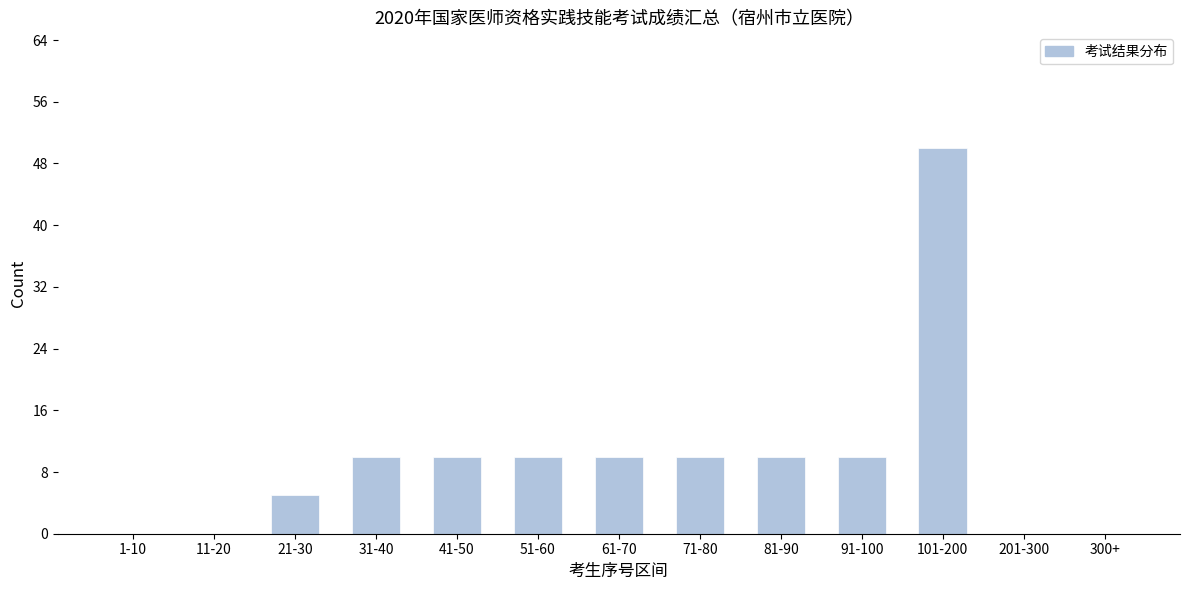

Reading right to left, list all the values displayed in this chart.

300+=0	201-300=0	101-200=50	91-100=10	81-90=10	71-80=10	61-70=10	51-60=10	41-50=10	31-40=10	21-30=5	11-20=0	1-10=0